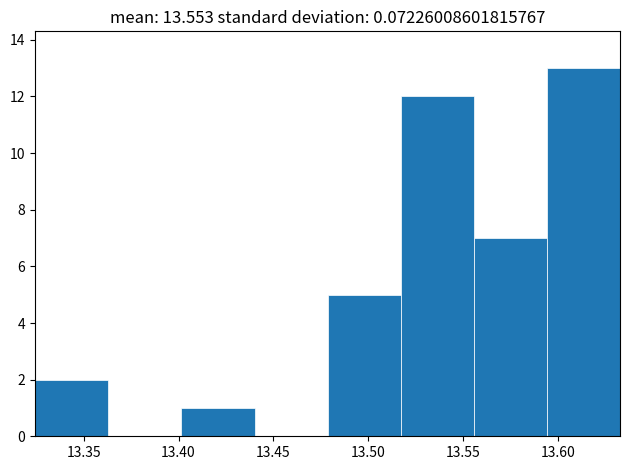

Reading left to right, transcribe this chart: for each bar, give the range it covers on the x-axis and its height. Neither the bar edges nor the heights are printed on the chart, so give them approximately, as read against the axes.

13.325 to 13.365: 2
13.365 to 13.400: 0
13.400 to 13.440: 1
13.440 to 13.480: 0
13.480 to 13.515: 5
13.515 to 13.555: 12
13.555 to 13.595: 7
13.595 to 13.635: 13